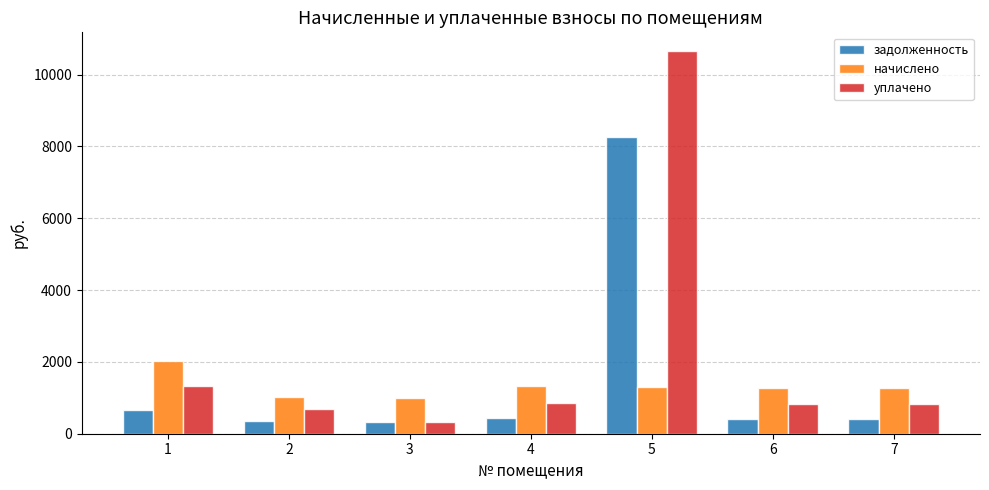

Is it true that уплачено equals 533.5 at 1?

False